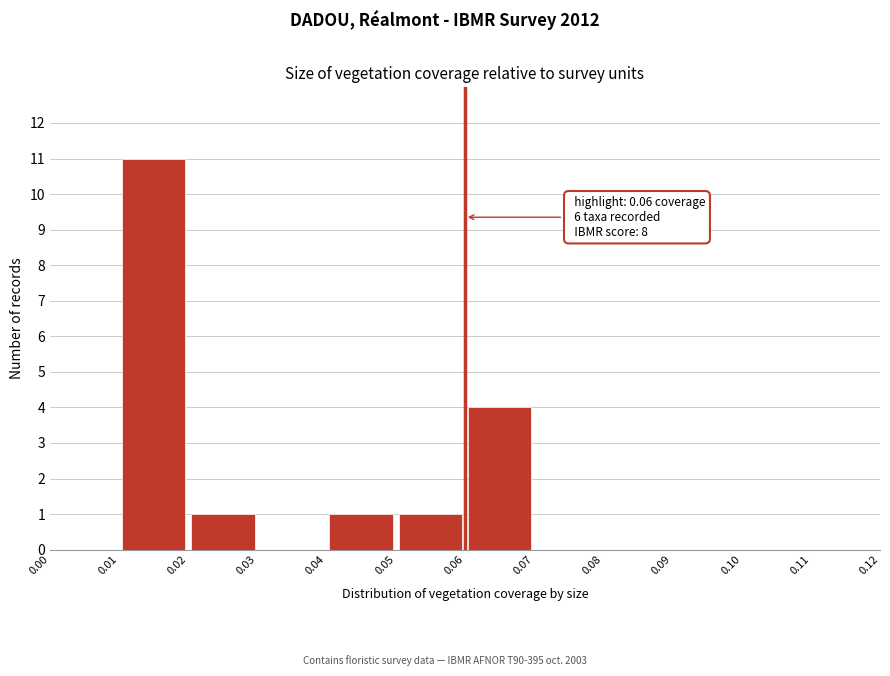

Which range on the x-axis has the tallest bar?

0.01 to 0.02